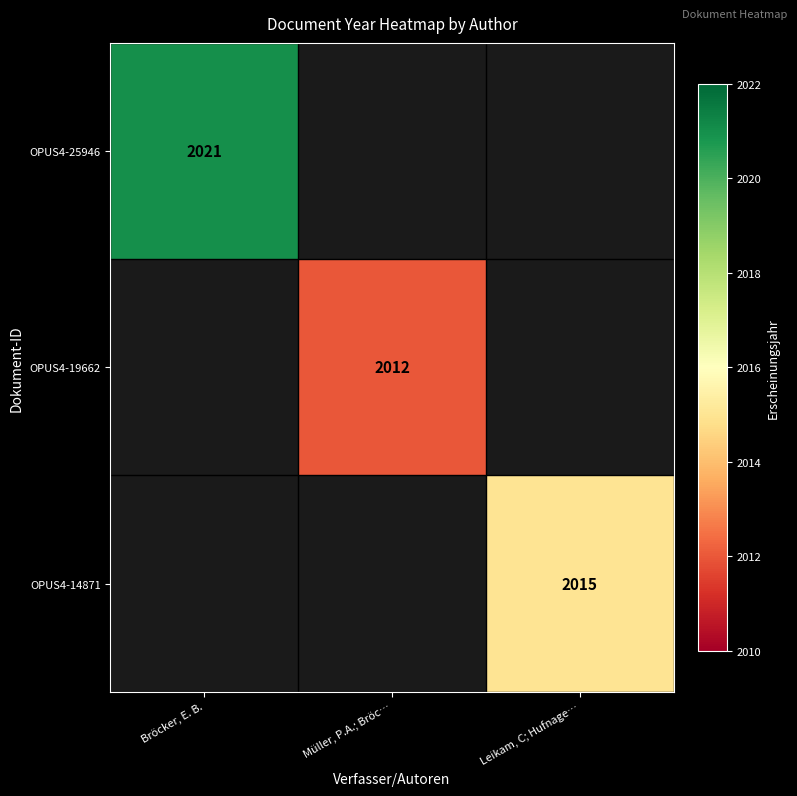

Is the value of OPUS4-14871 at Leikam, C; Hufnage… greater than the value of OPUS4-25946 at Bröcker, E. B.?

No